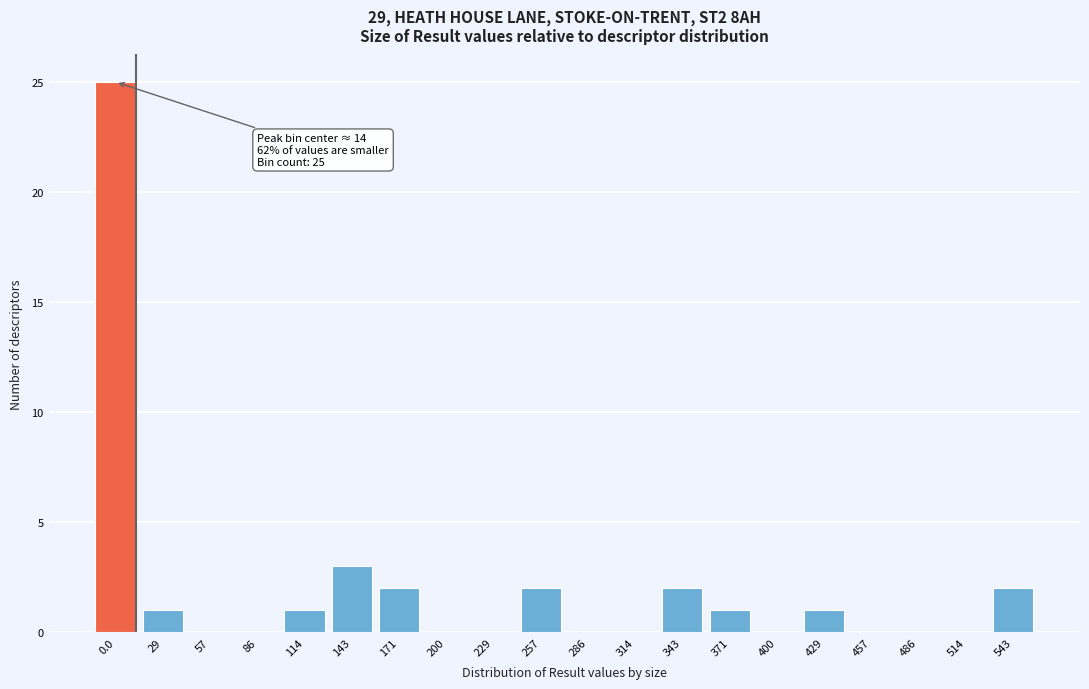

Reading left to right, extract all data points from this chart.

0.0=25	29=1	57=0	86=0	114=1	143=3	171=2	200=0	229=0	257=2	286=0	314=0	343=2	371=1	400=0	429=1	457=0	486=0	514=0	543=2